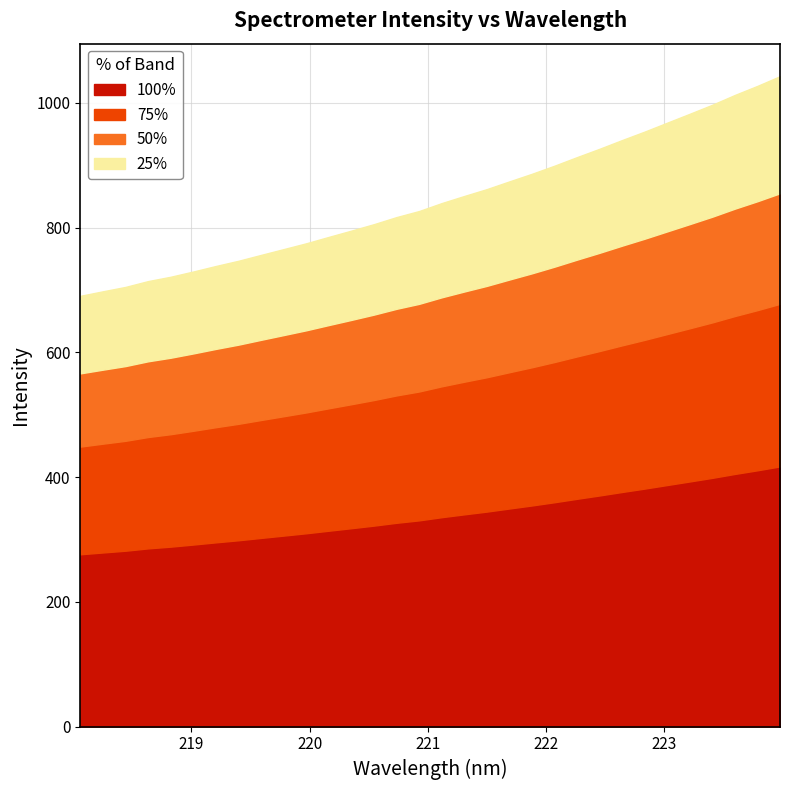

What position from the right is 219.9712?

22